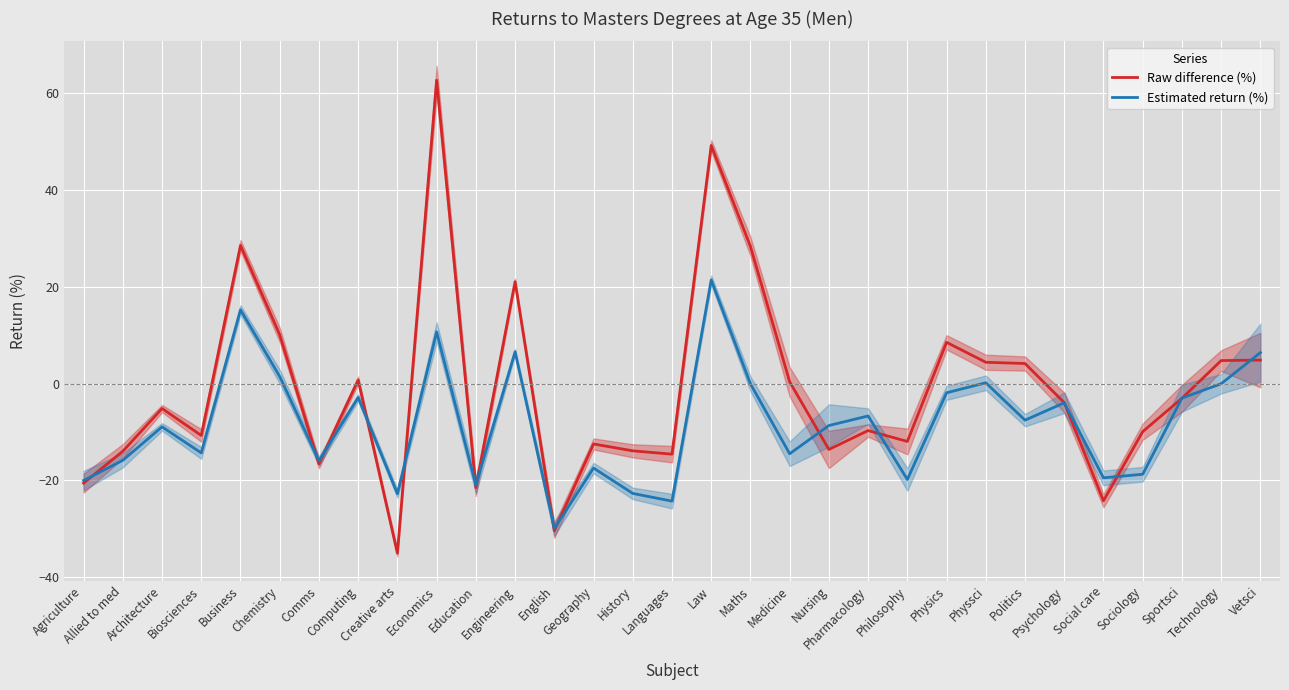

What is the smallest value displayed?

-35.1